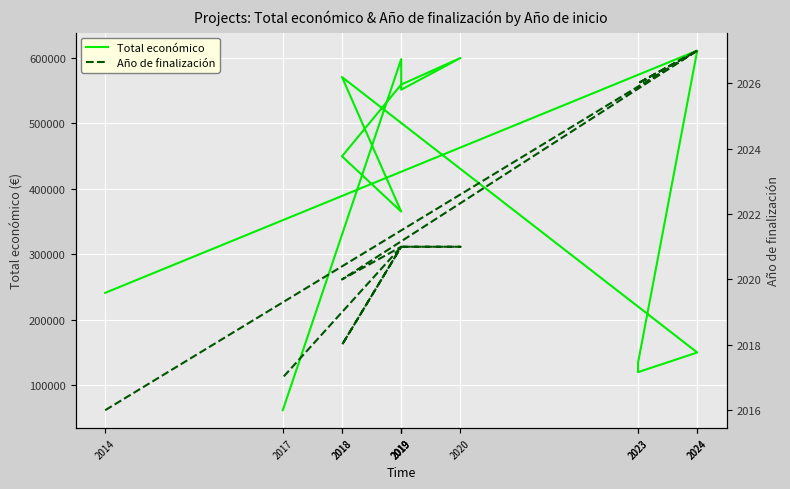

True or false: Total económico and Año de finalización cross at least once.

False